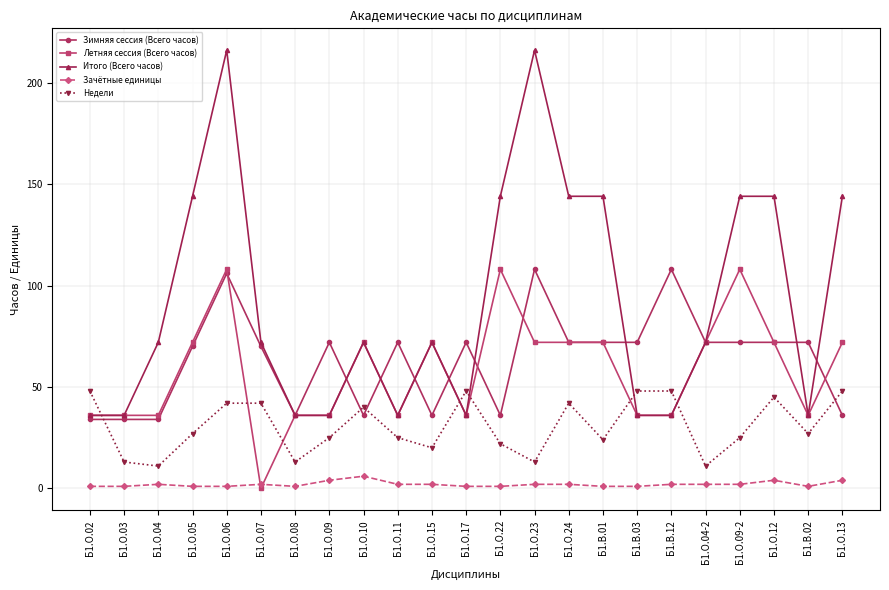

How many values in Летняя сессия (Всего часов) are above zero?

22